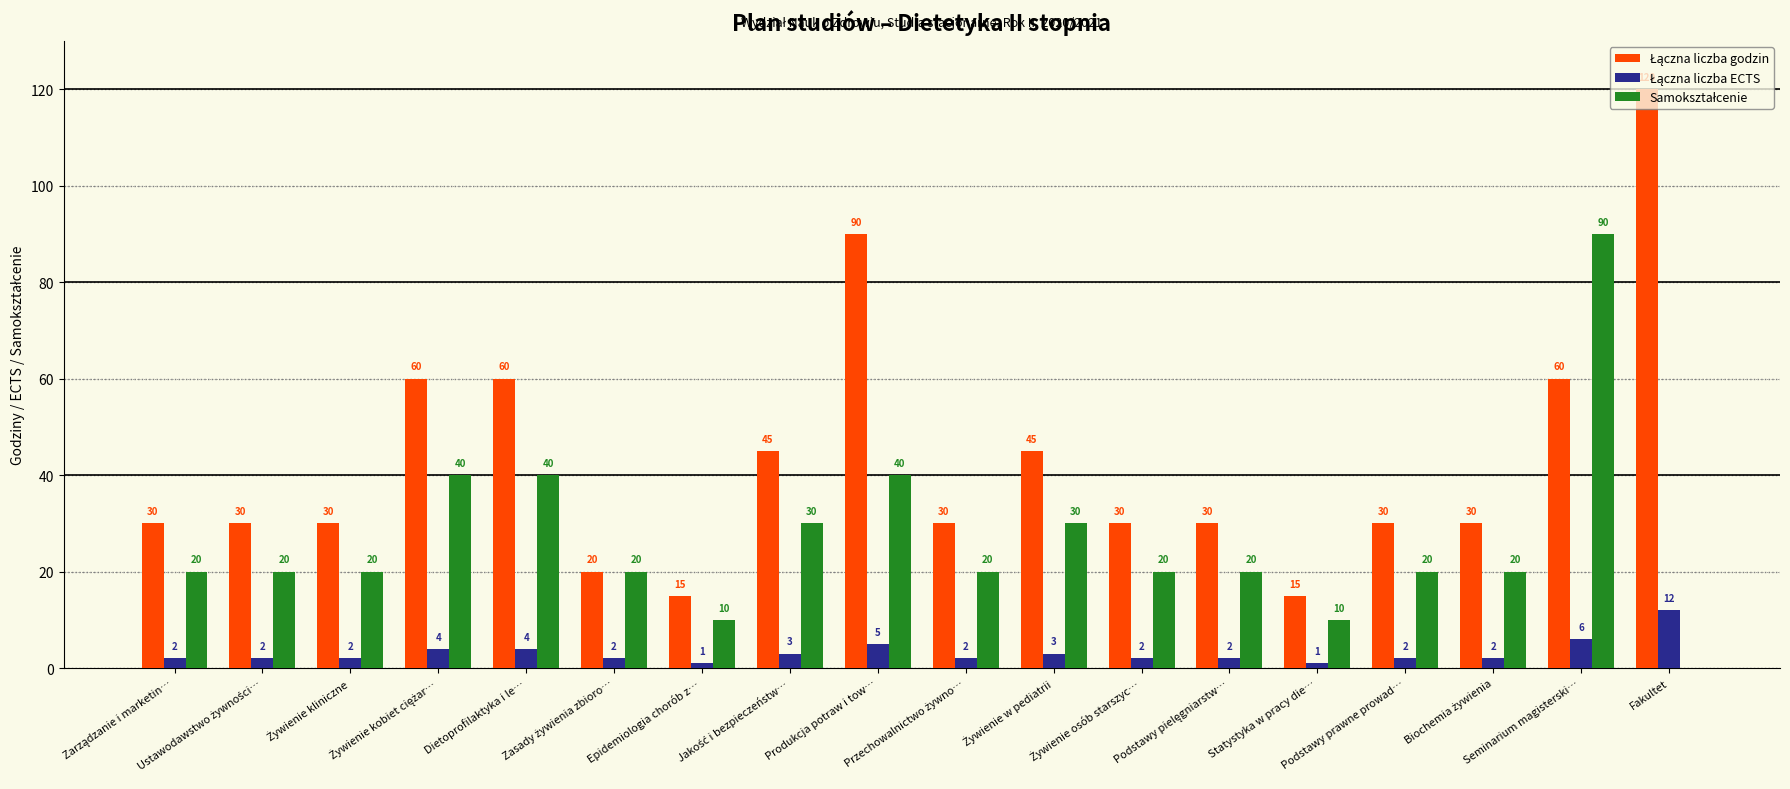

Does the chart contain stacked bars?

No